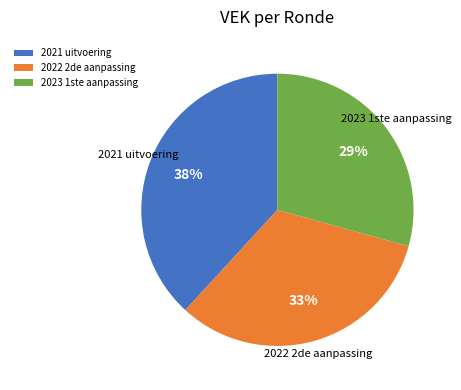

Rank the categories by value from highest to lowest.

2021 uitvoering, 2022 2de aanpassing, 2023 1ste aanpassing